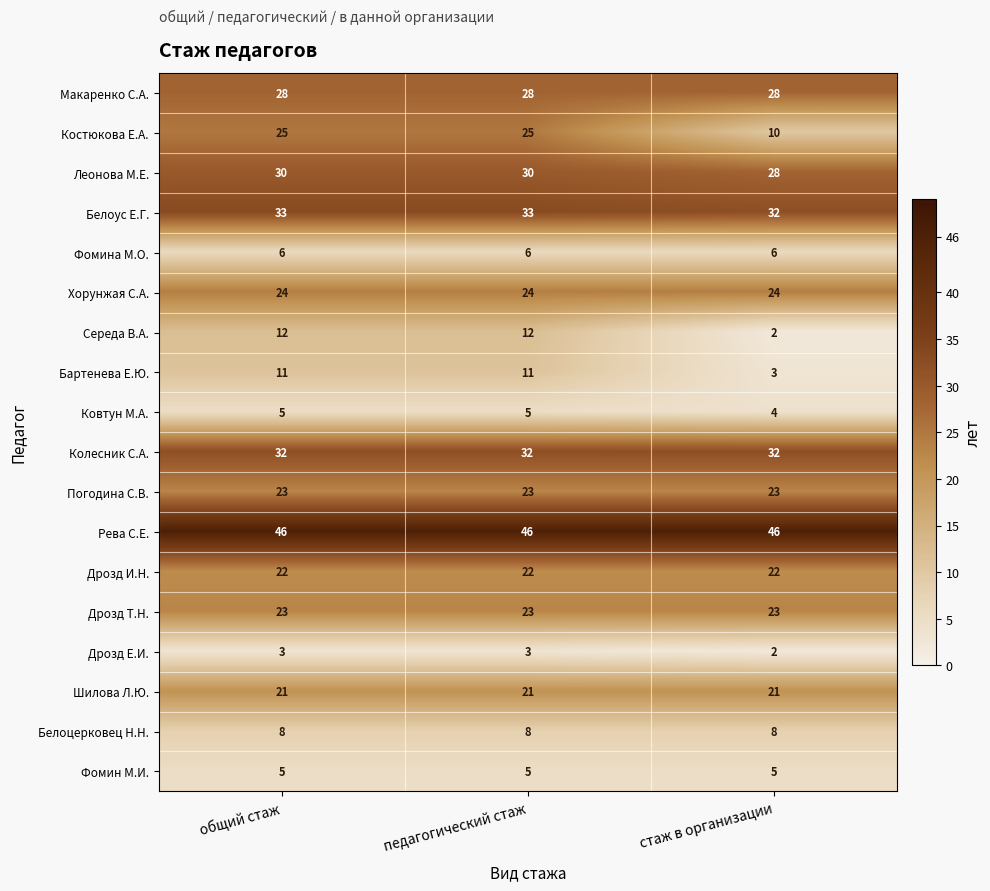

Which series has the widest spread of values?

Костюкова Е.А.